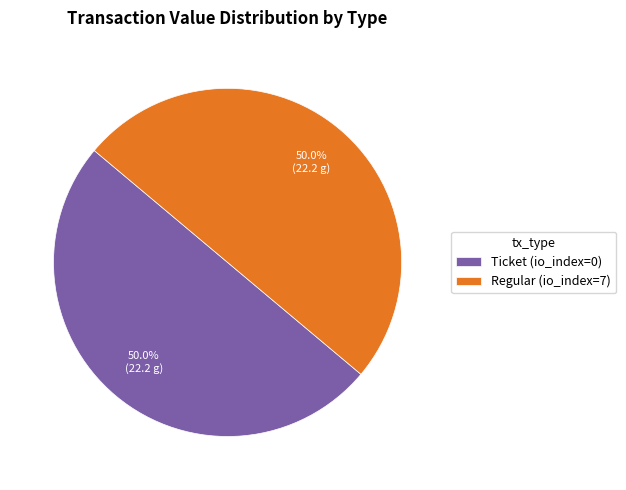

What is the ratio of the value at Ticket (io_index=0) to the value at Regular (io_index=7)?

1.0